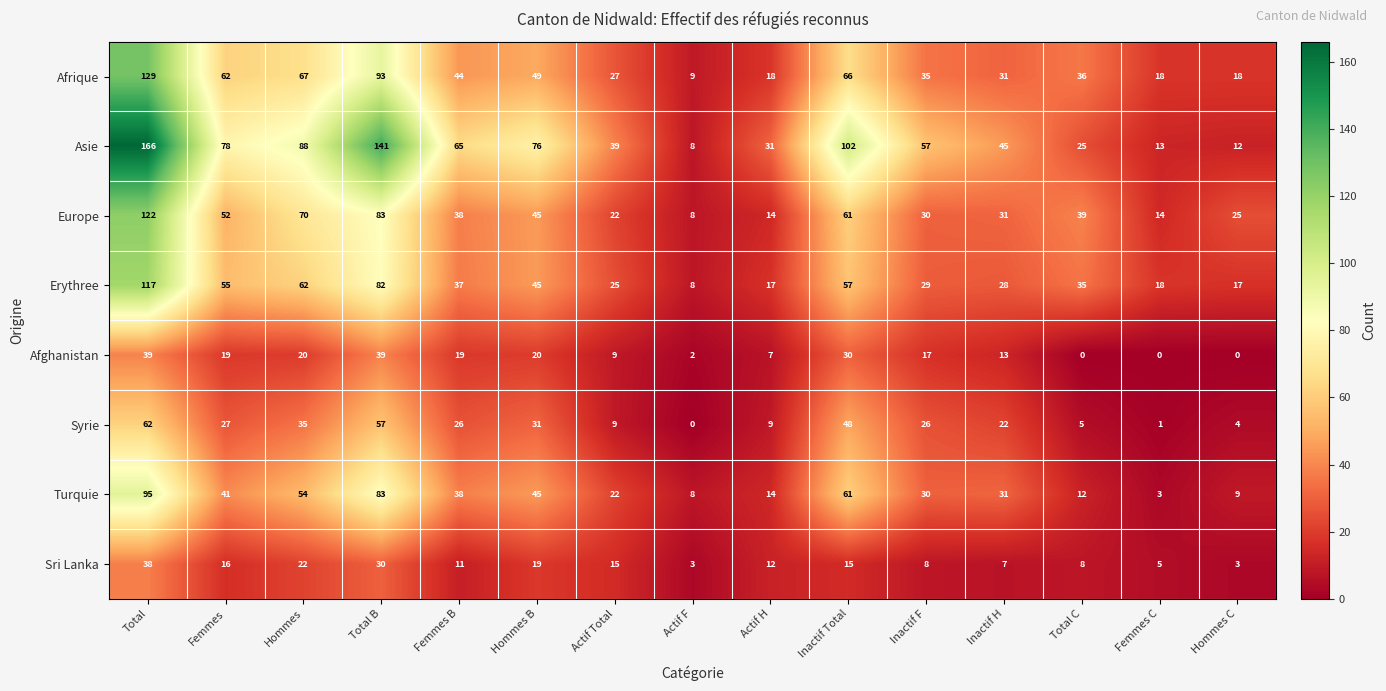

At which label does Asie first exceed 57?

Total